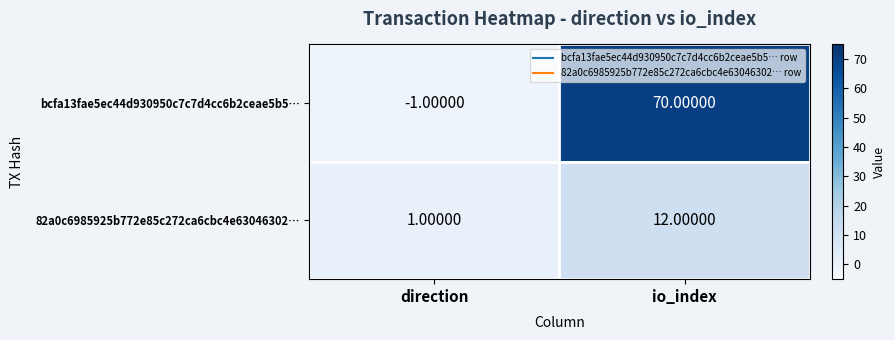

Which label corresponds to the largest value in the chart?

io_index